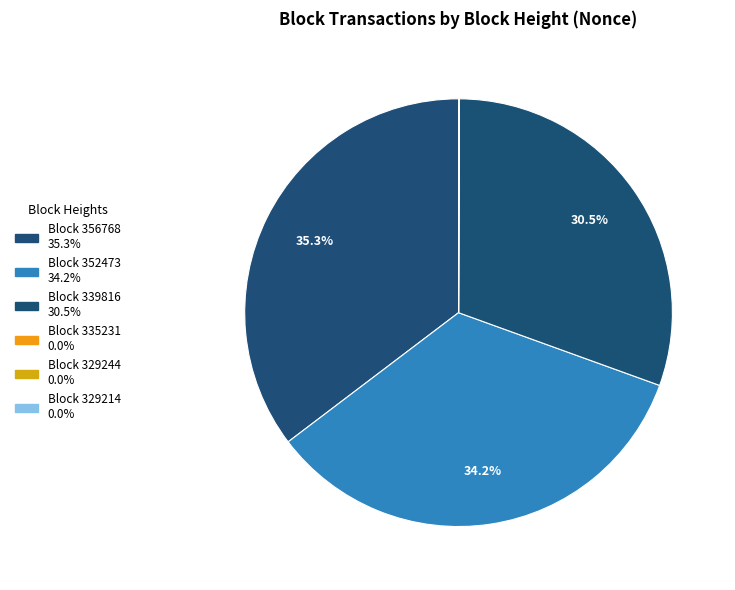

How many segments does this pie chart have?

6